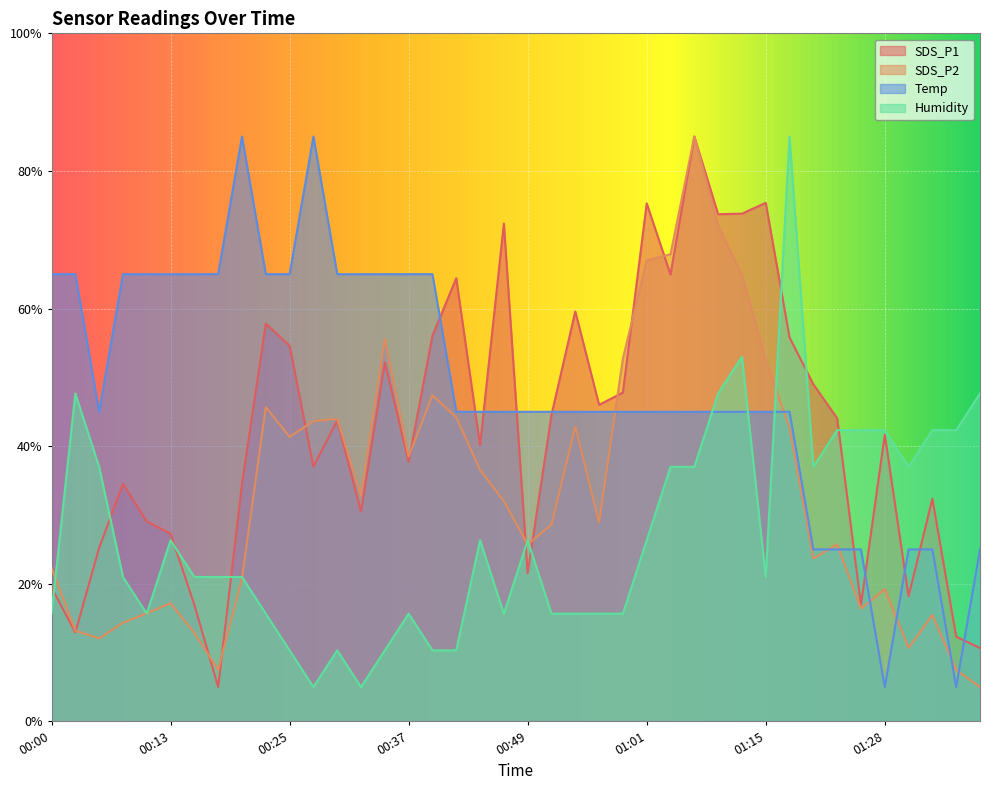

True or false: Temp has a value of 45.0 at 00:57.

True